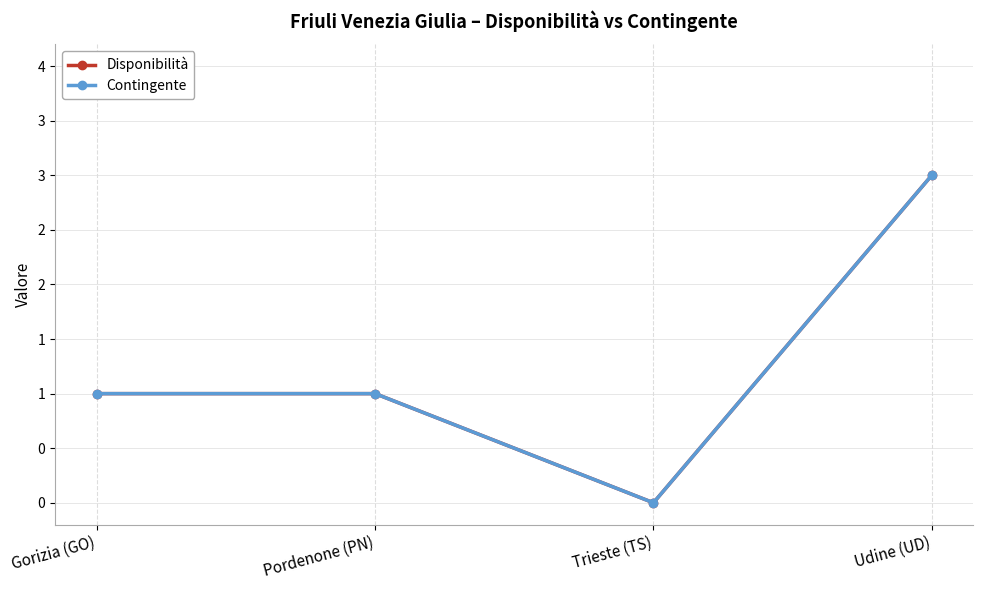

The Contingente series shows 4 at Udine (UD). True or false?

False